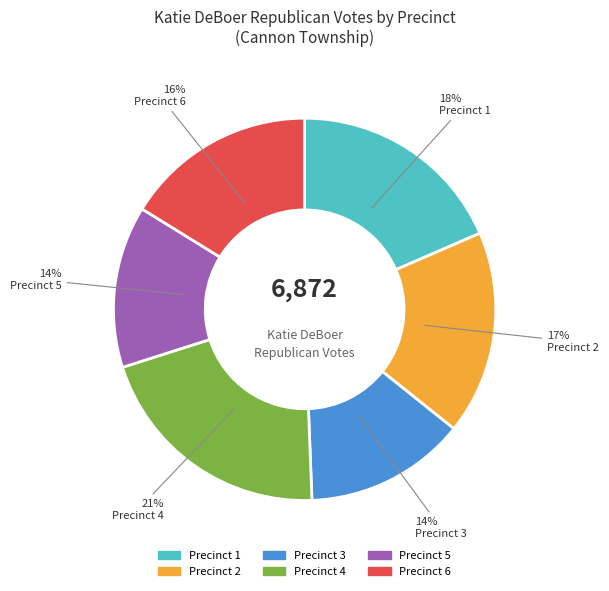

Is there any slice that represents more than half of the pie?

No